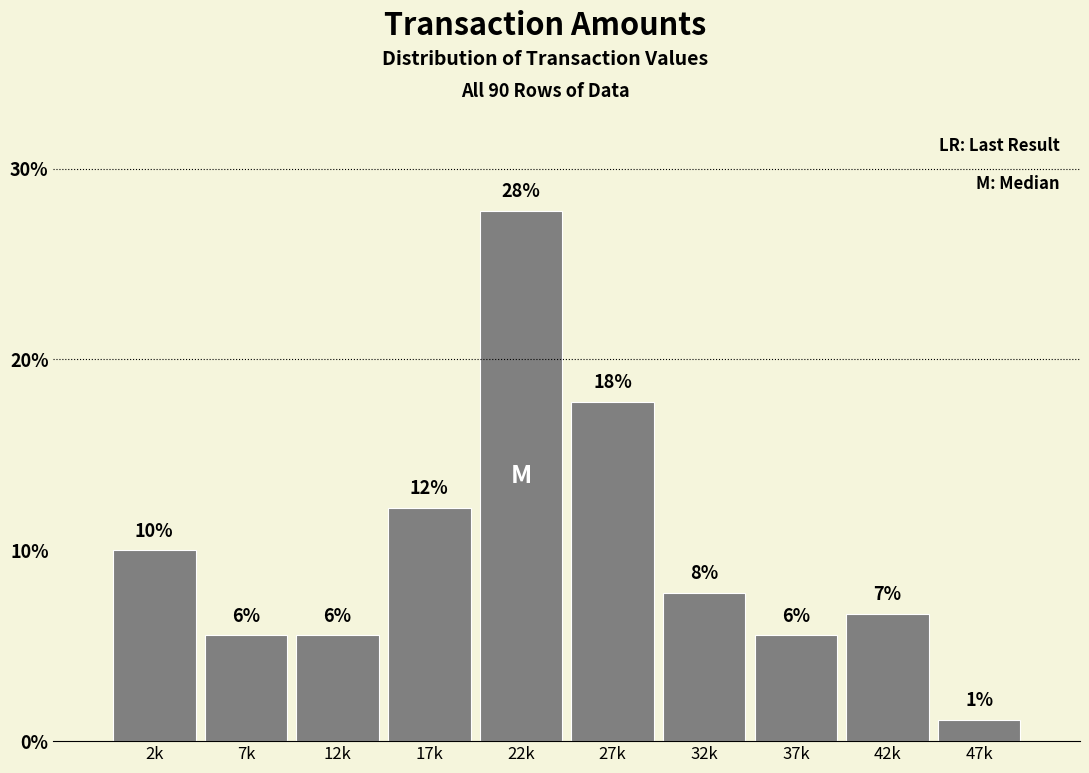

Are the bars horizontal?

No